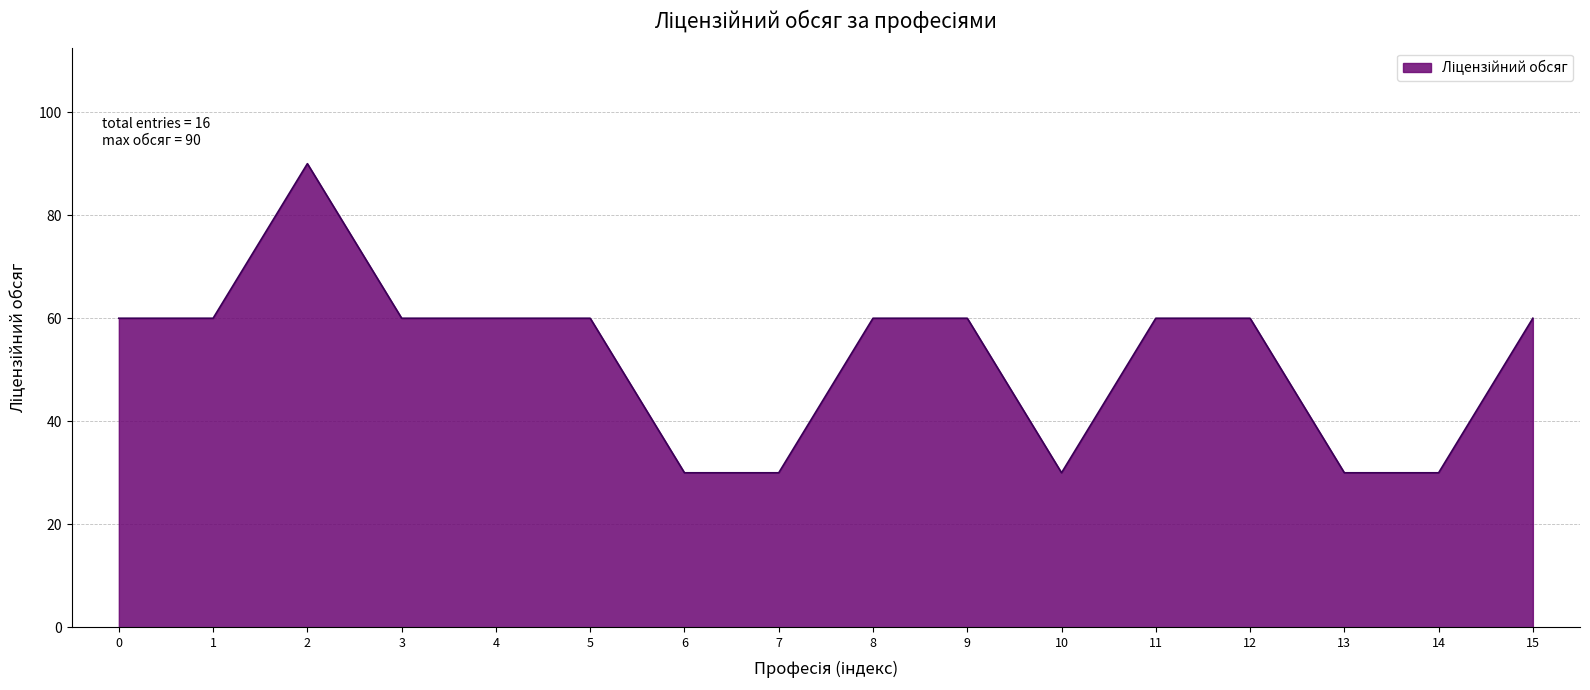

True or false: the data shows 49 at 7.

False